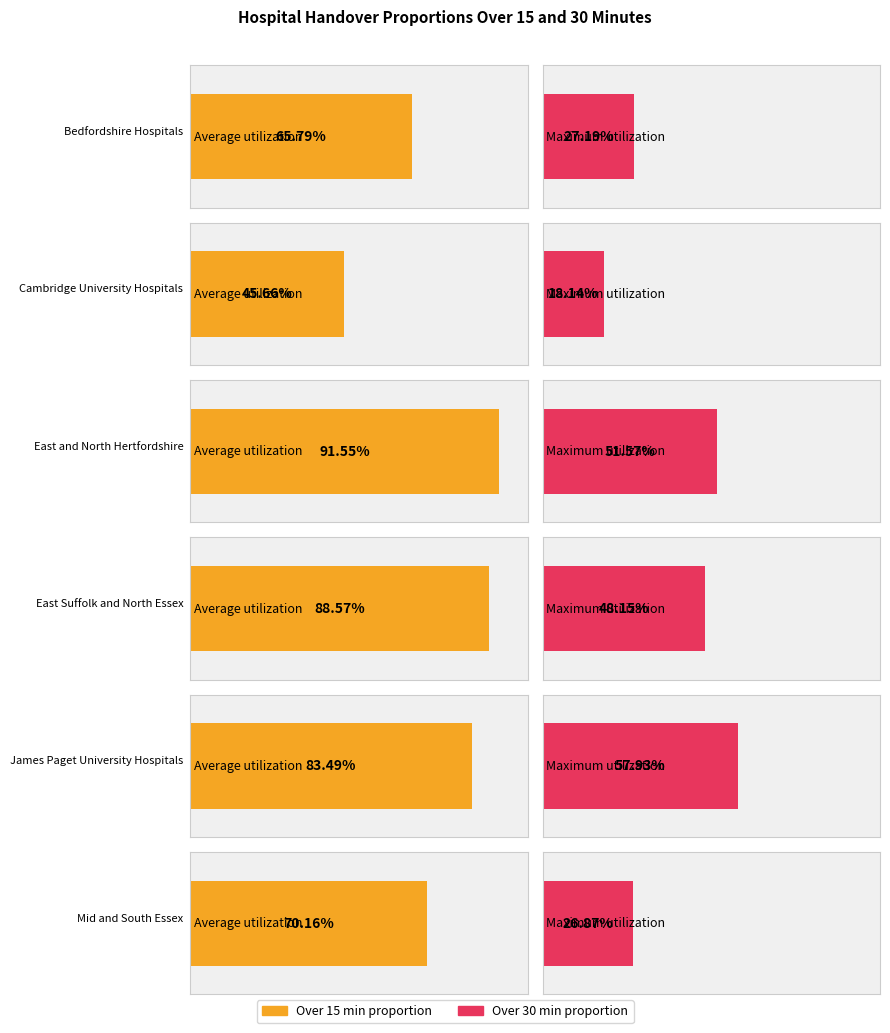

Which series has the widest spread of values?

Average utilization